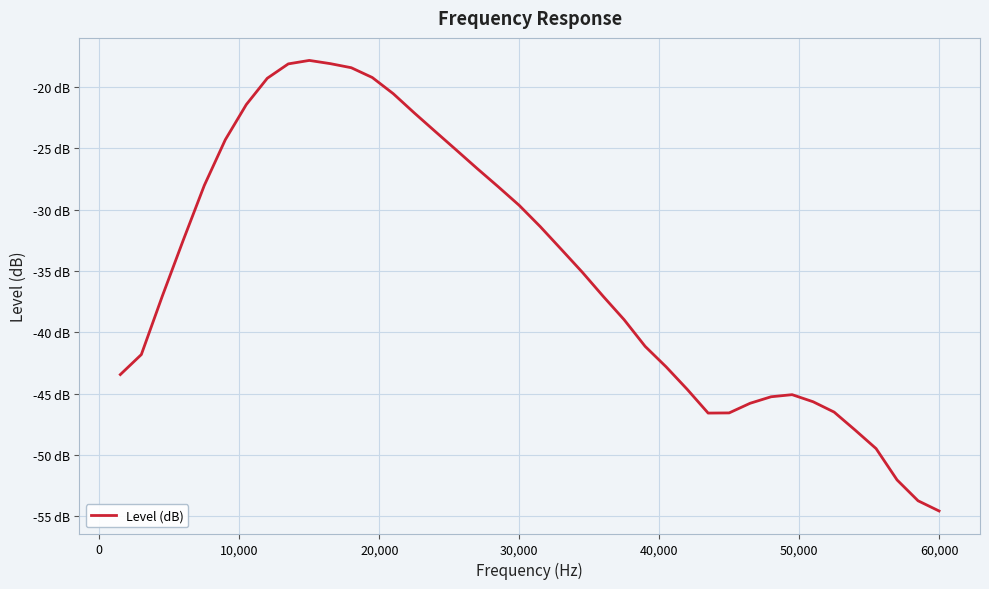

What is the difference between the maximum and minimum values?

36.7